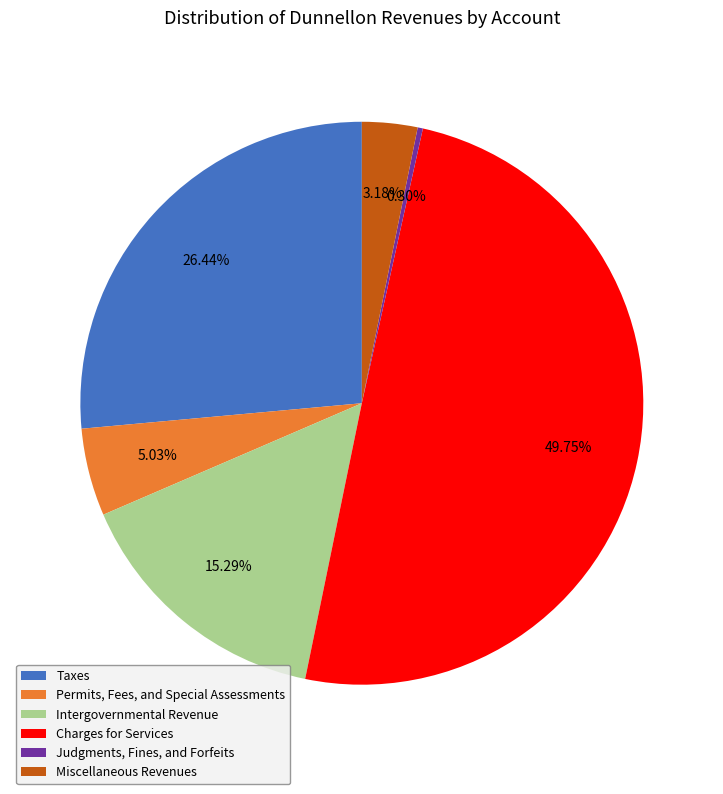

To the nearest percent, what is the difference between the Taxes and Charges for Services slice percentages?

23%